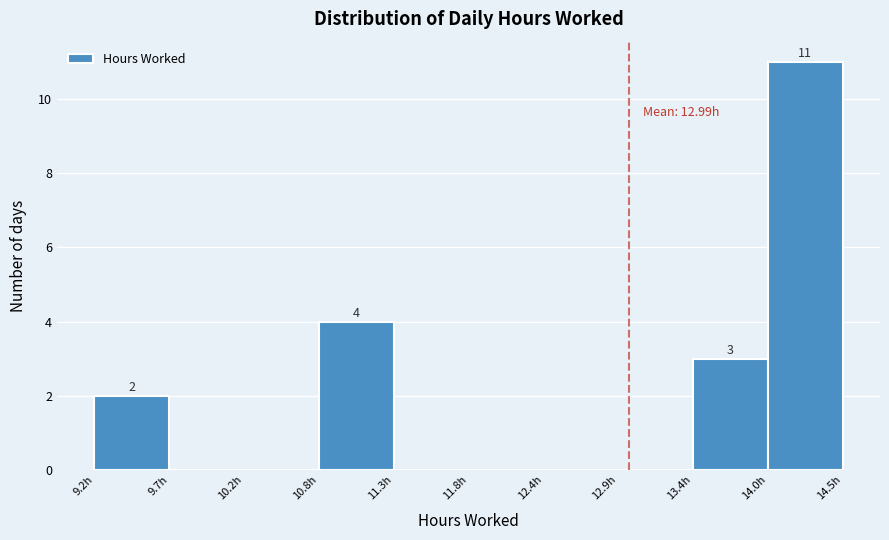

Over which range of the x-axis is the bar tallest?

14.0 to 14.5